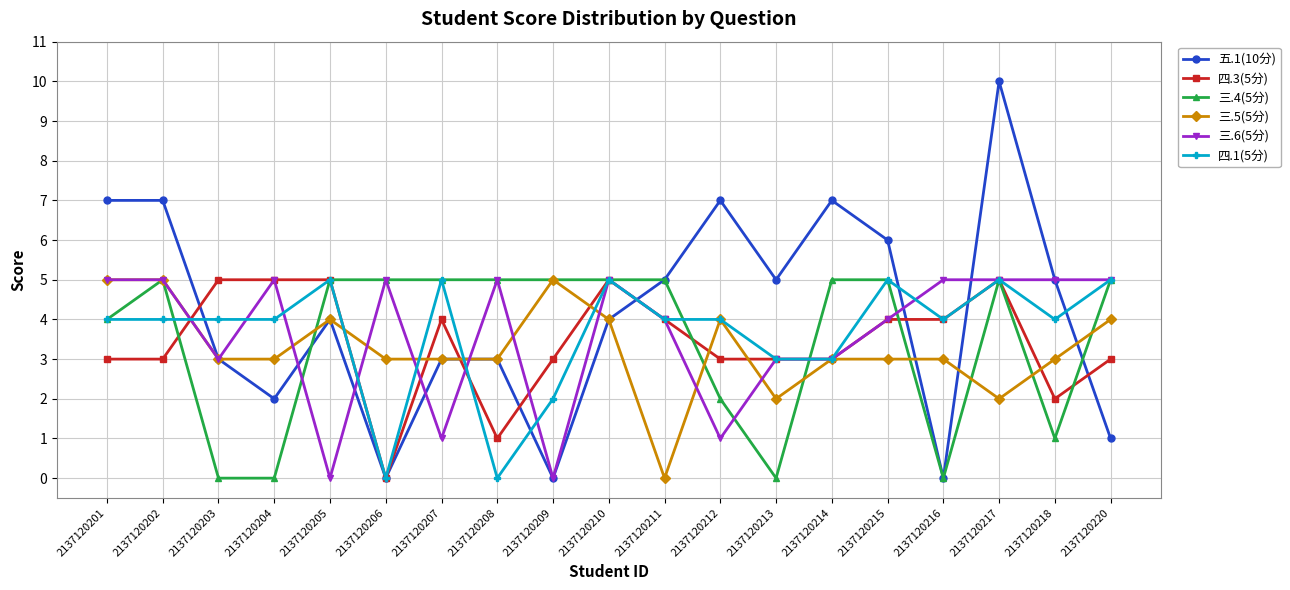

Which label corresponds to the largest value in the chart?

2137120217